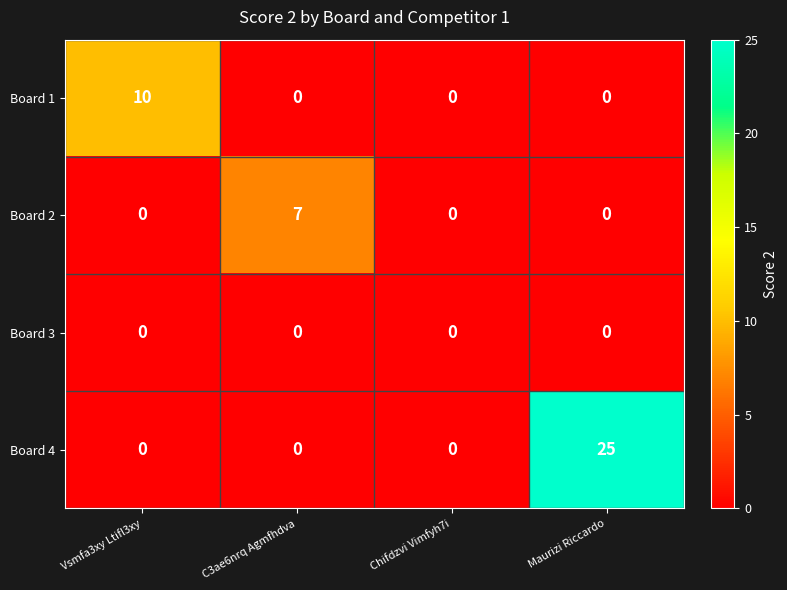

Reading left to right, extract all data points from this chart.

Board 1: 10	0	0	0
Board 2: 0	7	0	0
Board 3: 0	0	0	0
Board 4: 0	0	0	25